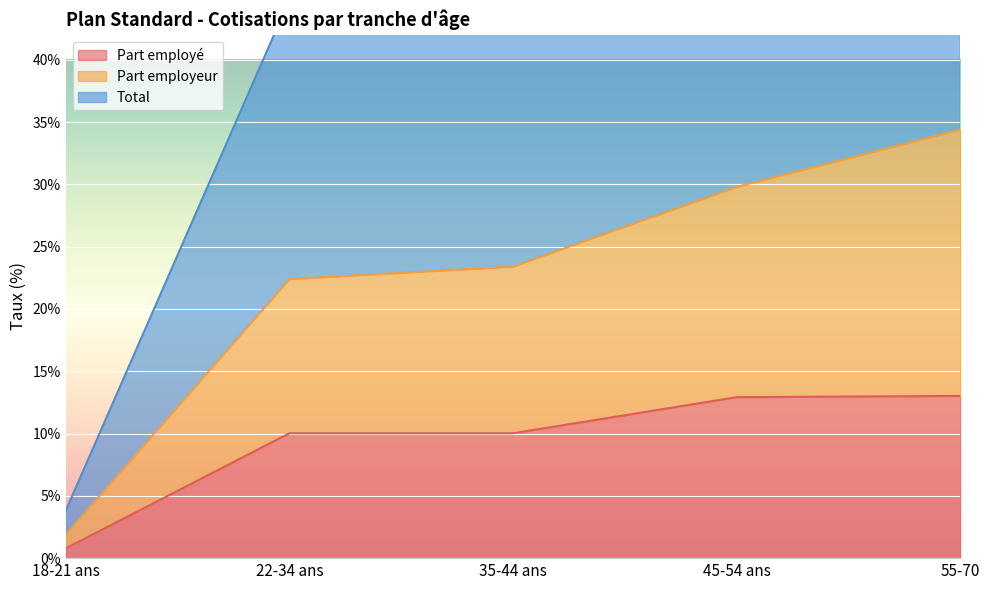

Which series has the largest total across all categories?

Total